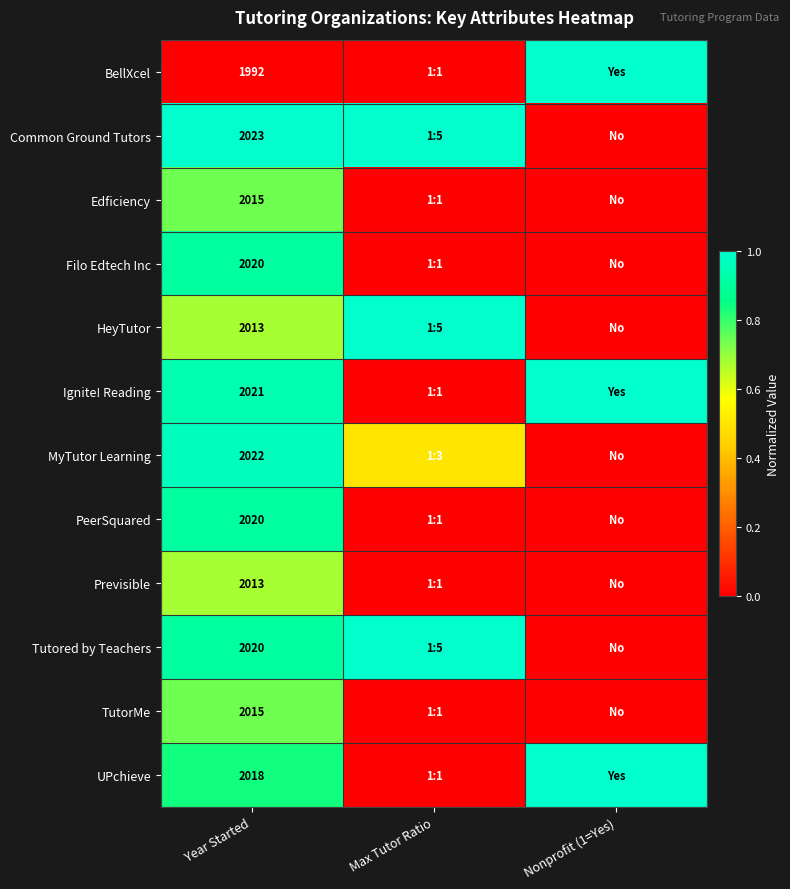

What is the spread (max minus min) of values at Year Started?

31.0